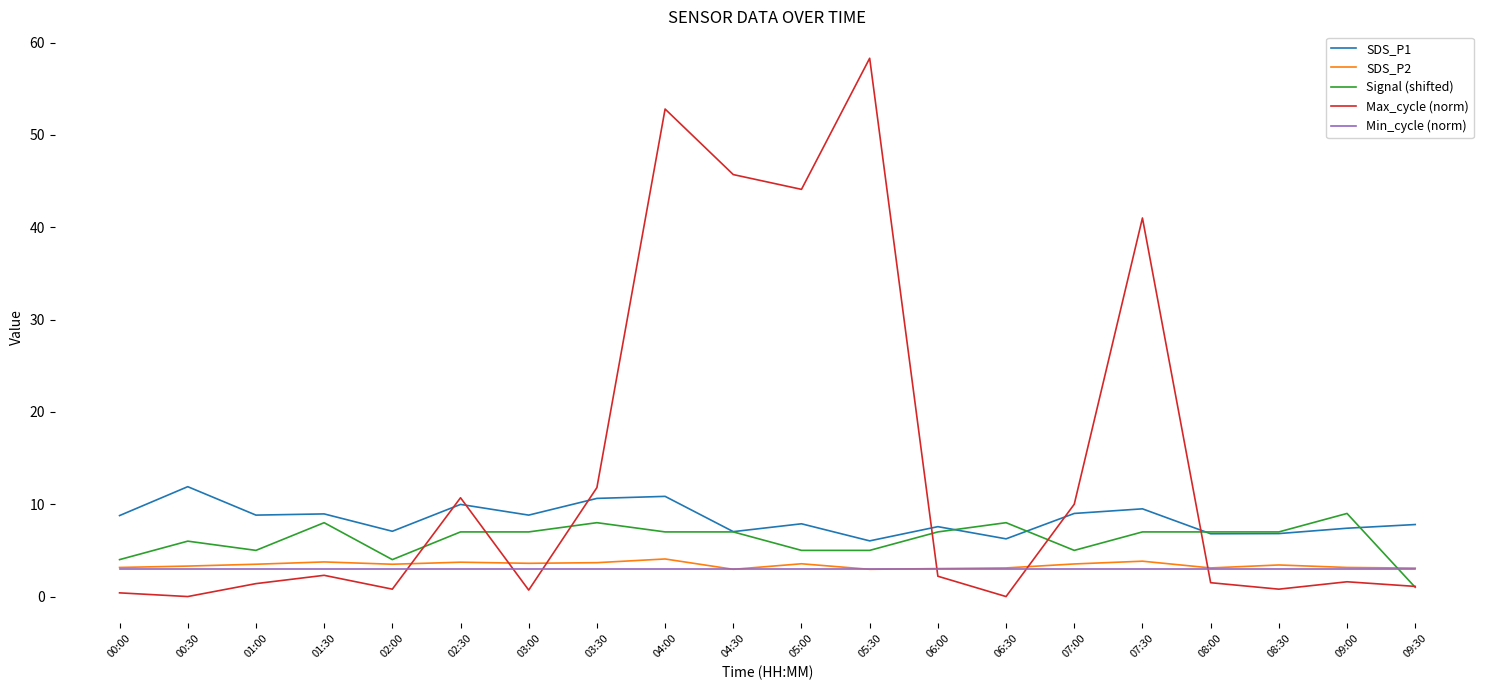

The Max_cycle (norm) series shows 0.7 at 03:00. True or false?

True